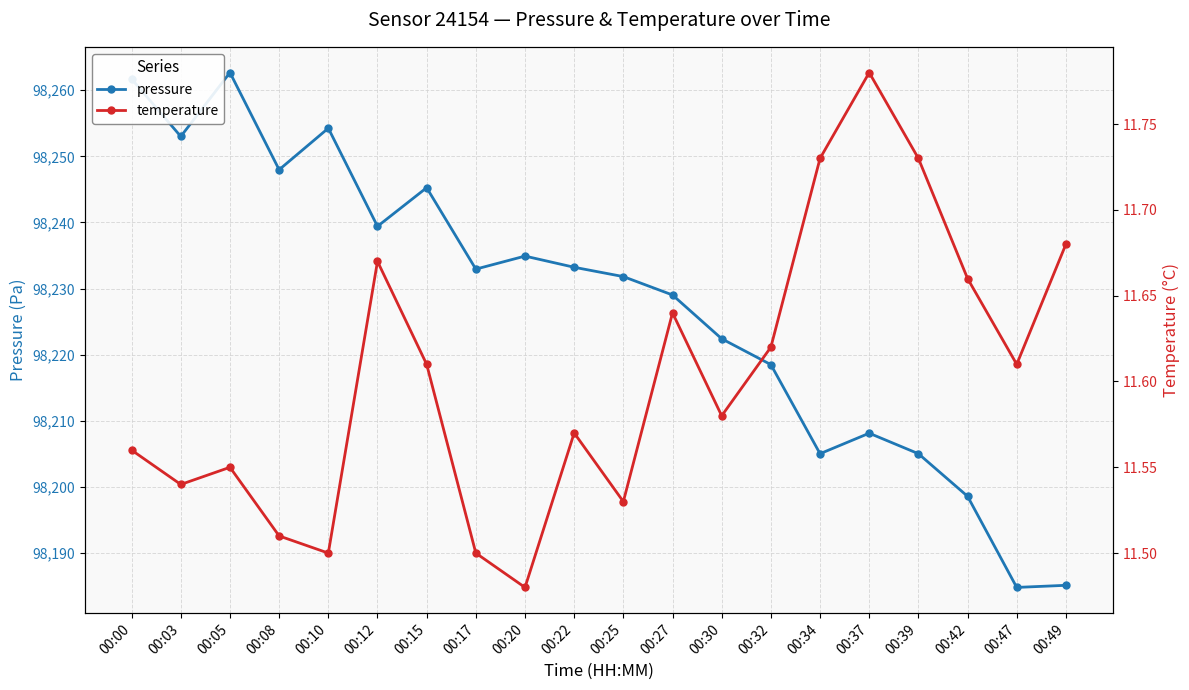

At 00:30, list the series in order from largest to smallest.

pressure, temperature